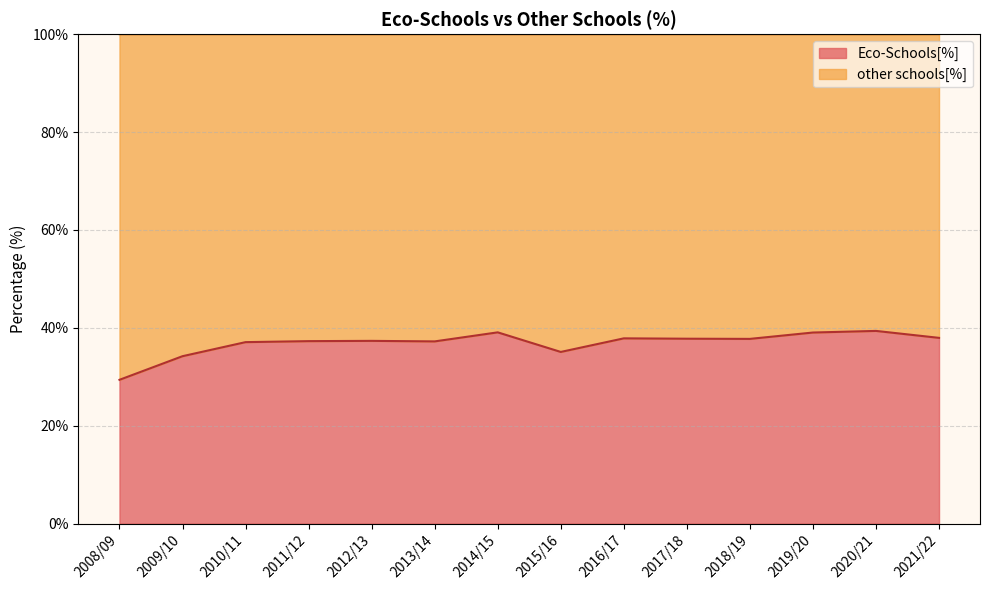

Does the chart display data point markers on the line(s)?

No